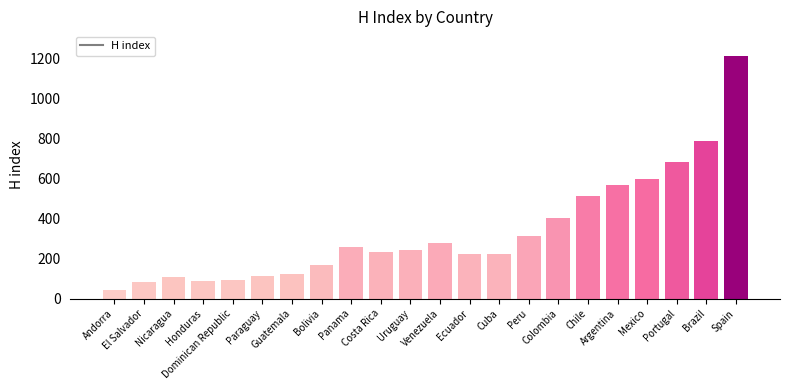

Where is the data nearest to the value 628?

Mexico